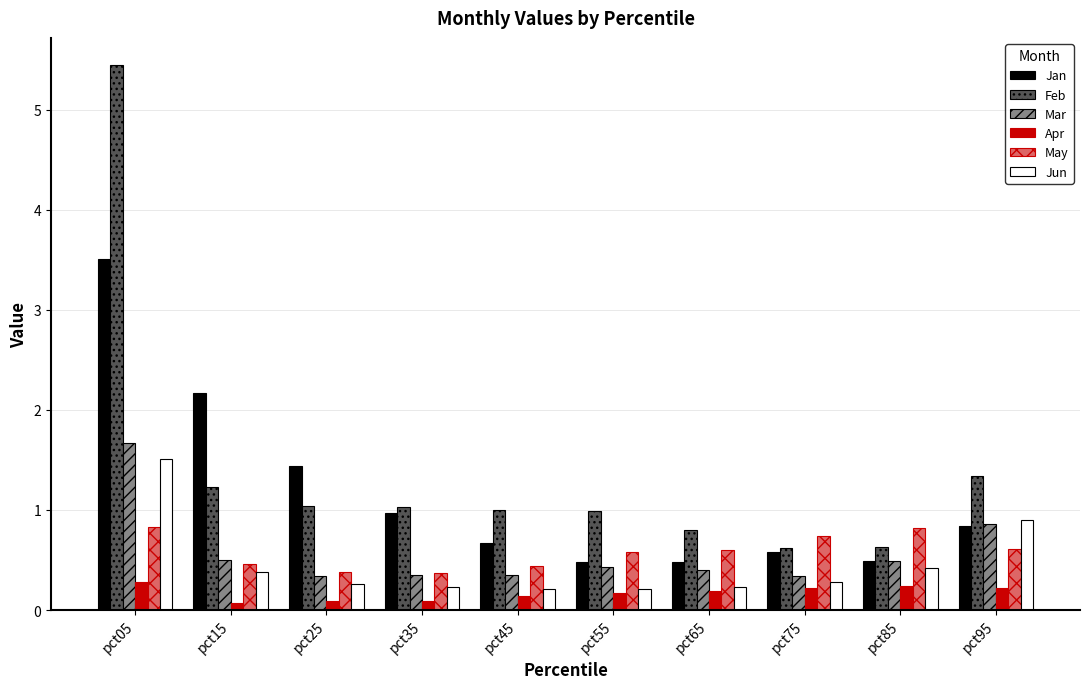

Which series has the widest spread of values?

Feb